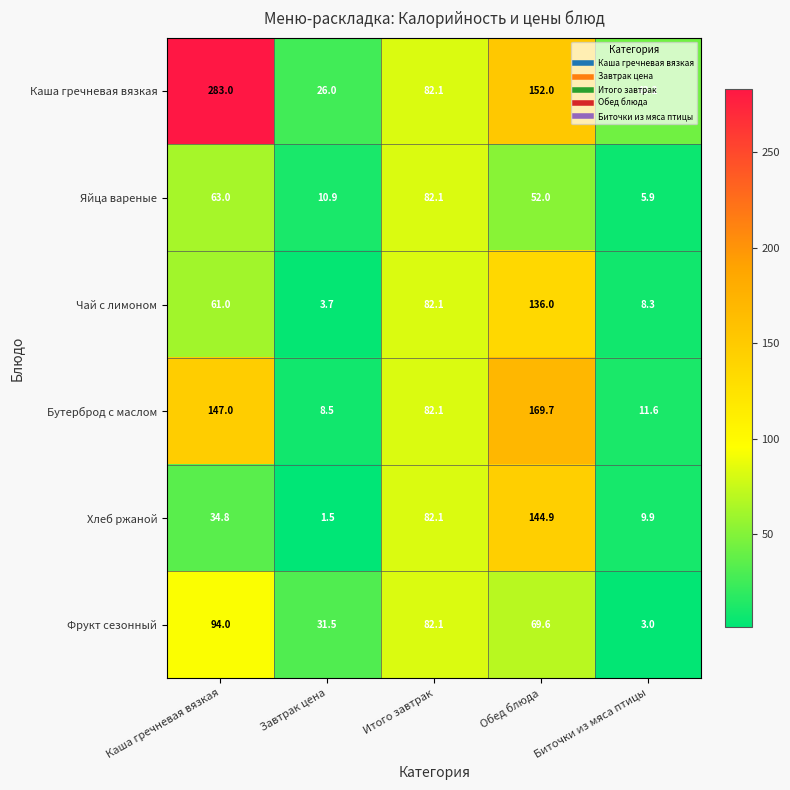

Count the number of data series in this chart.

6